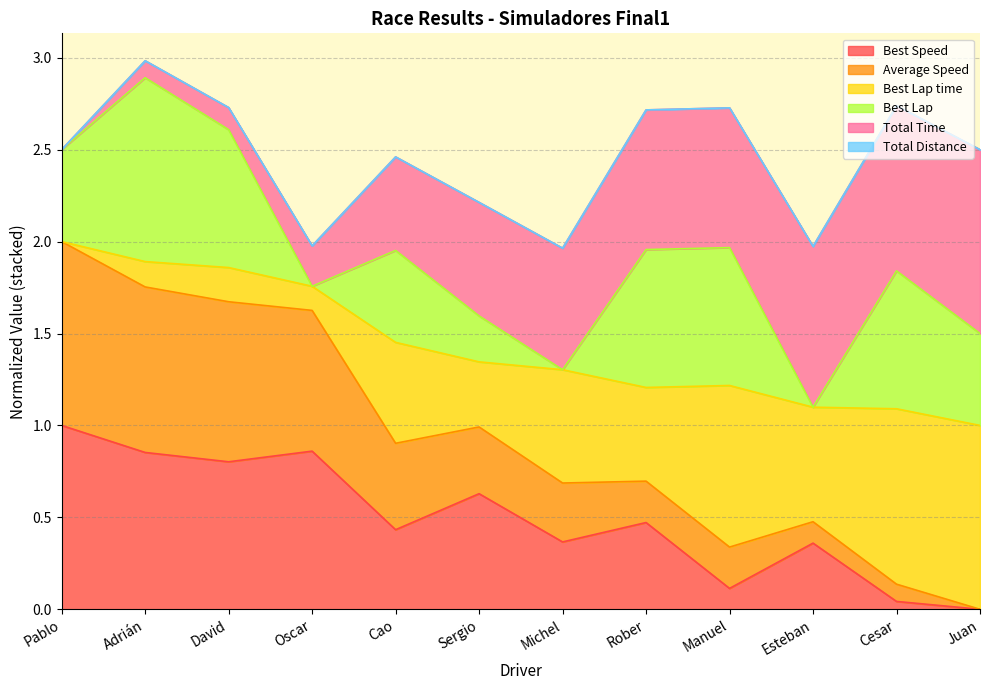

What value does the Total Time series have at Juan?

1.0